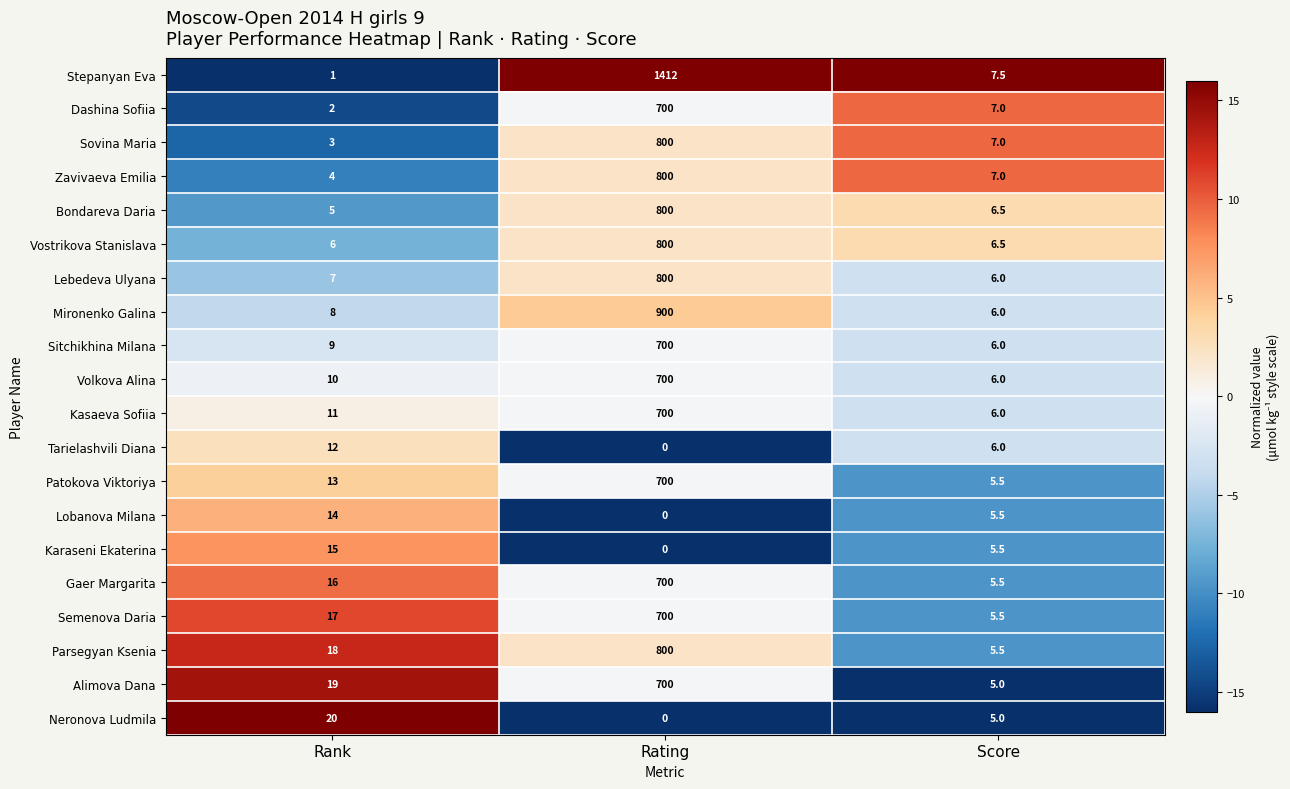

The Lobanova Milana series shows -4.5 at Rating. True or false?

False